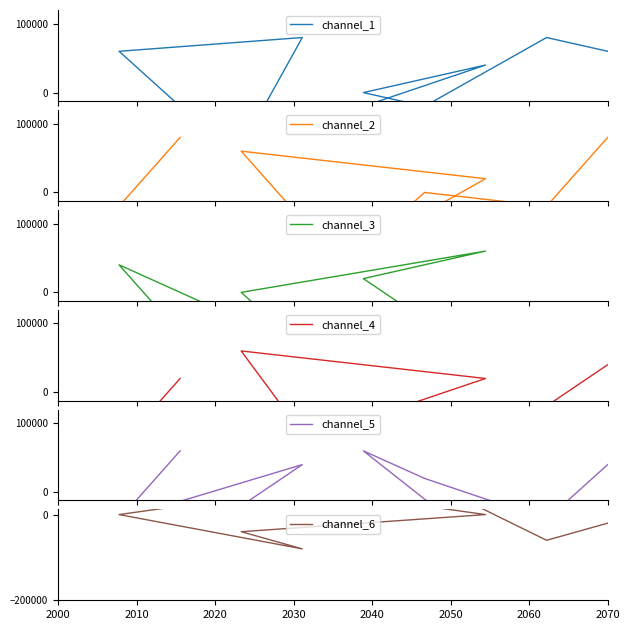

Does the chart have visible grid lines?

No